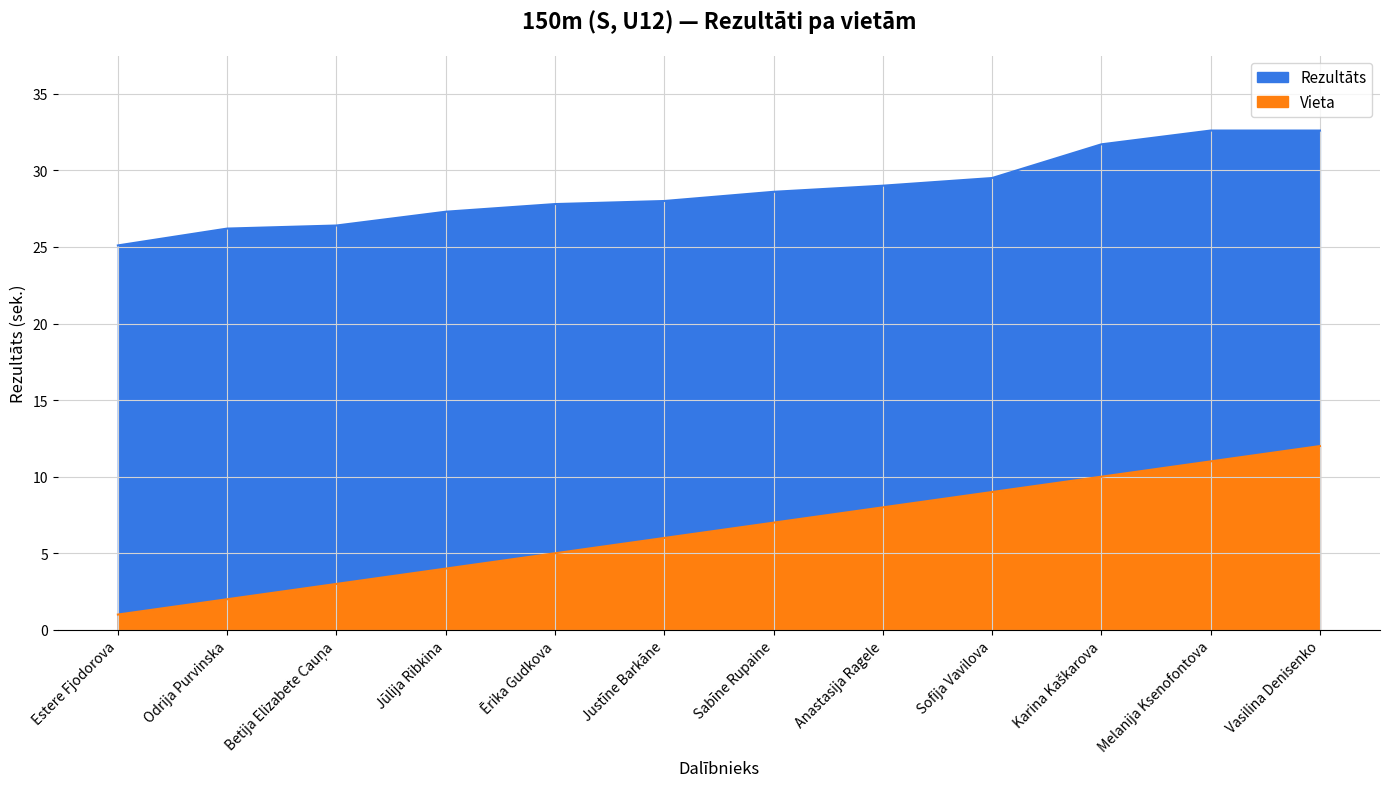

What is the value of the Vieta point at the 10th from the left?

10.0